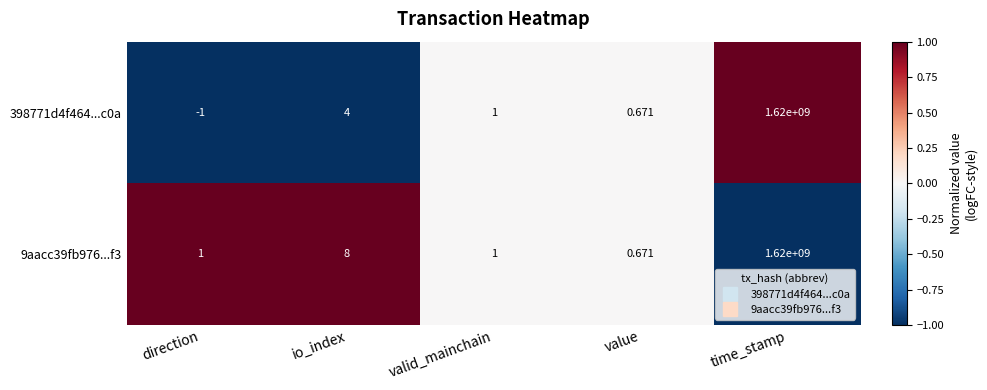

At which label does 398771d4f464...c0a first exceed 1?

io_index